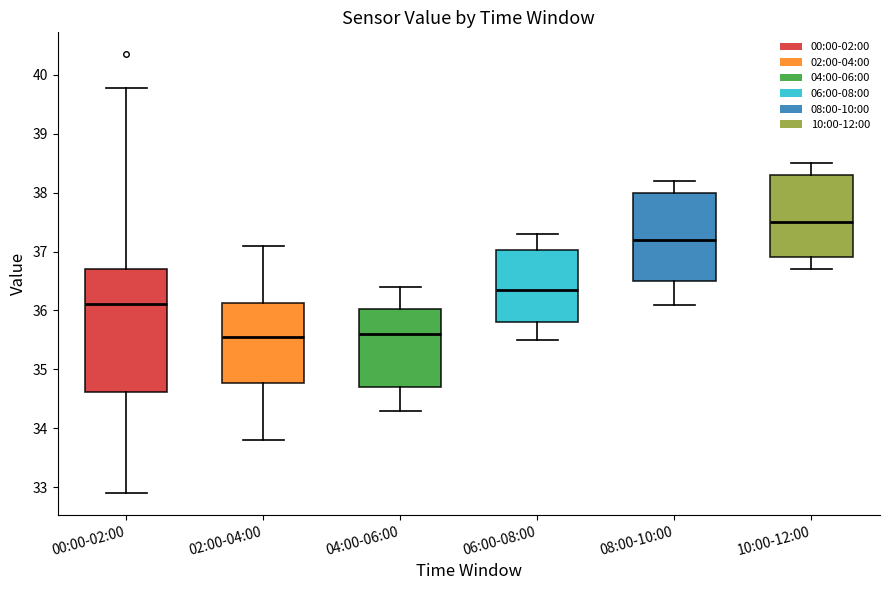

Reading left to right, read every box against the y-axis: the position of its median line, the range the box covers, and the ends of its whiskers. The values are not printed on the chart, so give them approximately, as read against the axis.

00:00-02:00: median 36.1, box 34.6 to 36.7, whiskers 32.9 to 39.8
02:00-04:00: median 35.6, box 34.8 to 36.1, whiskers 33.8 to 37.1
04:00-06:00: median 35.6, box 34.7 to 36.0, whiskers 34.3 to 36.4
06:00-08:00: median 36.4, box 35.8 to 37.0, whiskers 35.5 to 37.3
08:00-10:00: median 37.2, box 36.5 to 38.0, whiskers 36.1 to 38.2
10:00-12:00: median 37.5, box 36.9 to 38.3, whiskers 36.7 to 38.5